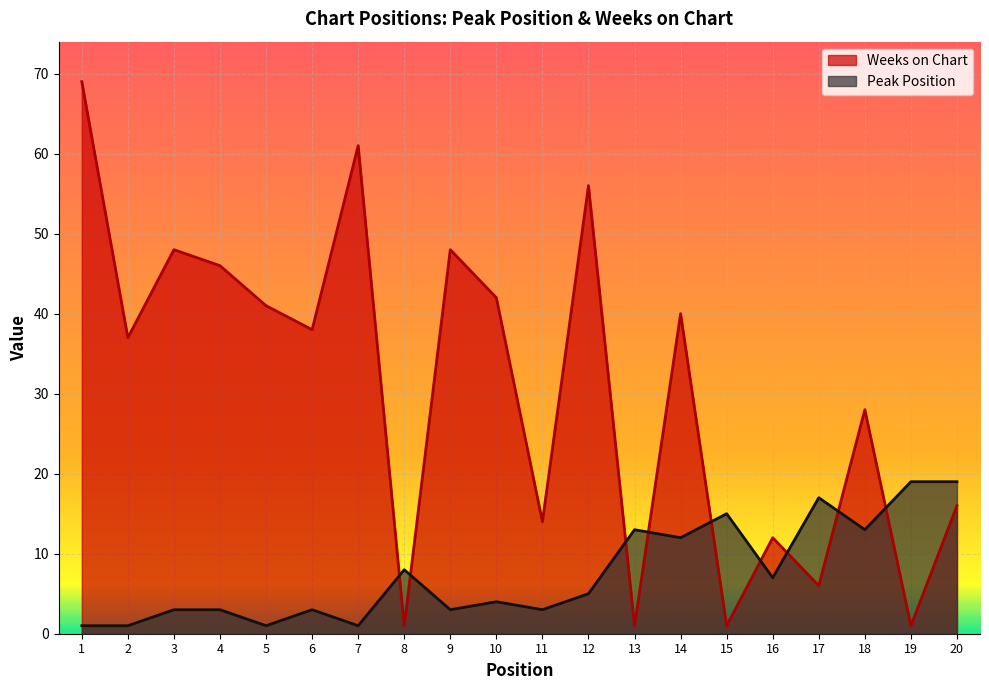

Reading left to right, transcribe all the data shown in this chart.

Peak Position: 1	1	3	3	1	3	1	8	3	4	3	5	13	12	15	7	17	13	19	19
Weeks on Chart: 69	37	48	46	41	38	61	1	48	42	14	56	1	40	1	12	6	28	1	16